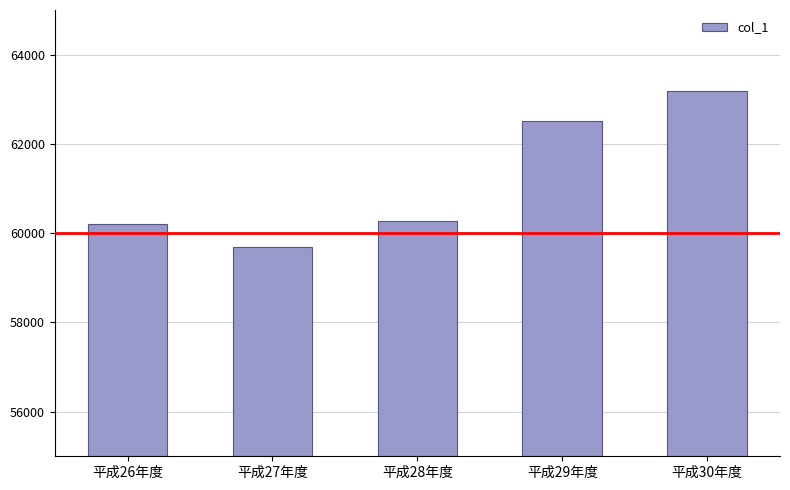

What is the maximum value shown in the chart?

63174